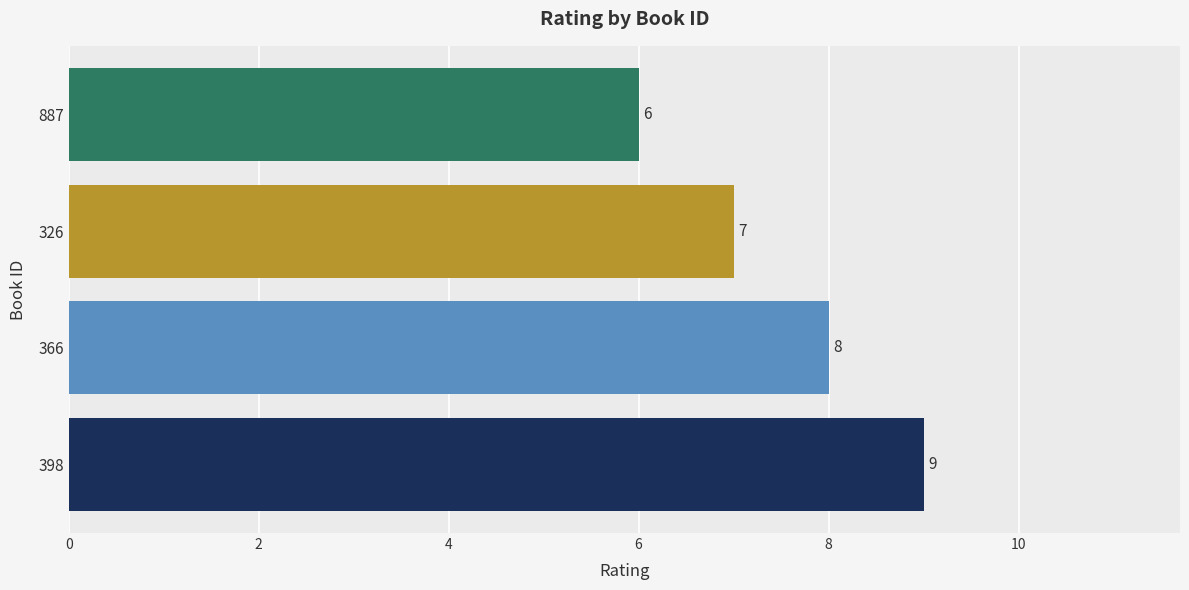

At which category does the chart reach its minimum across all series?

887